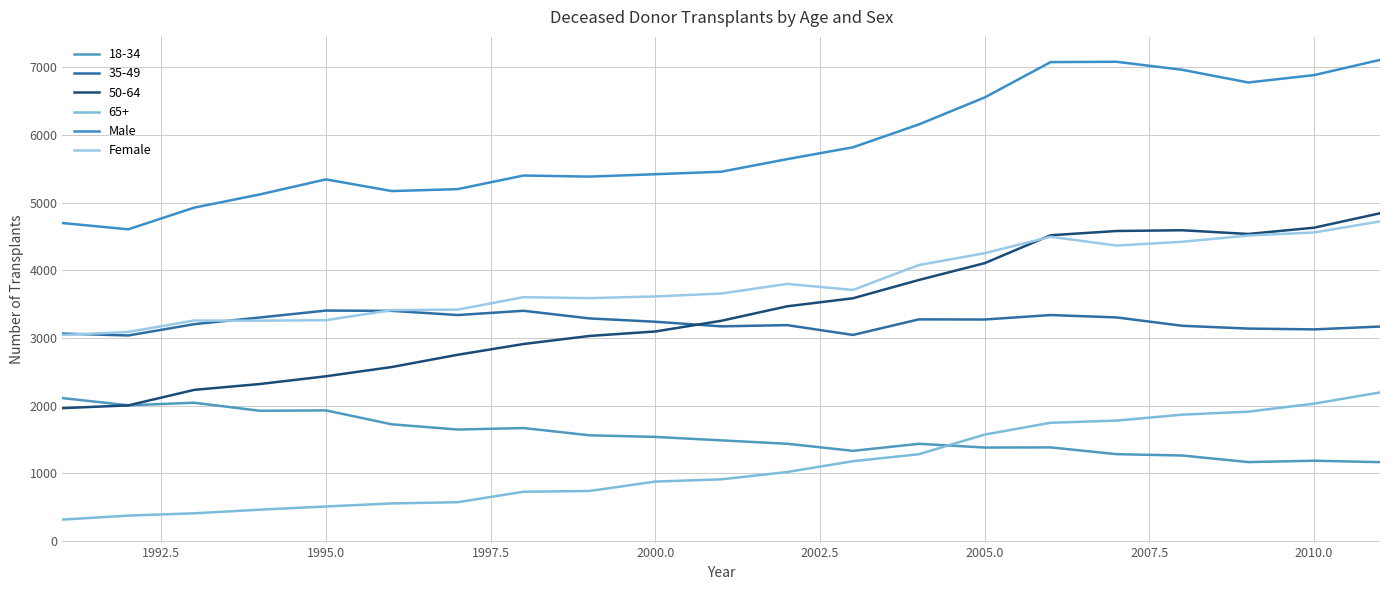

Does the chart display data point markers on the line(s)?

No